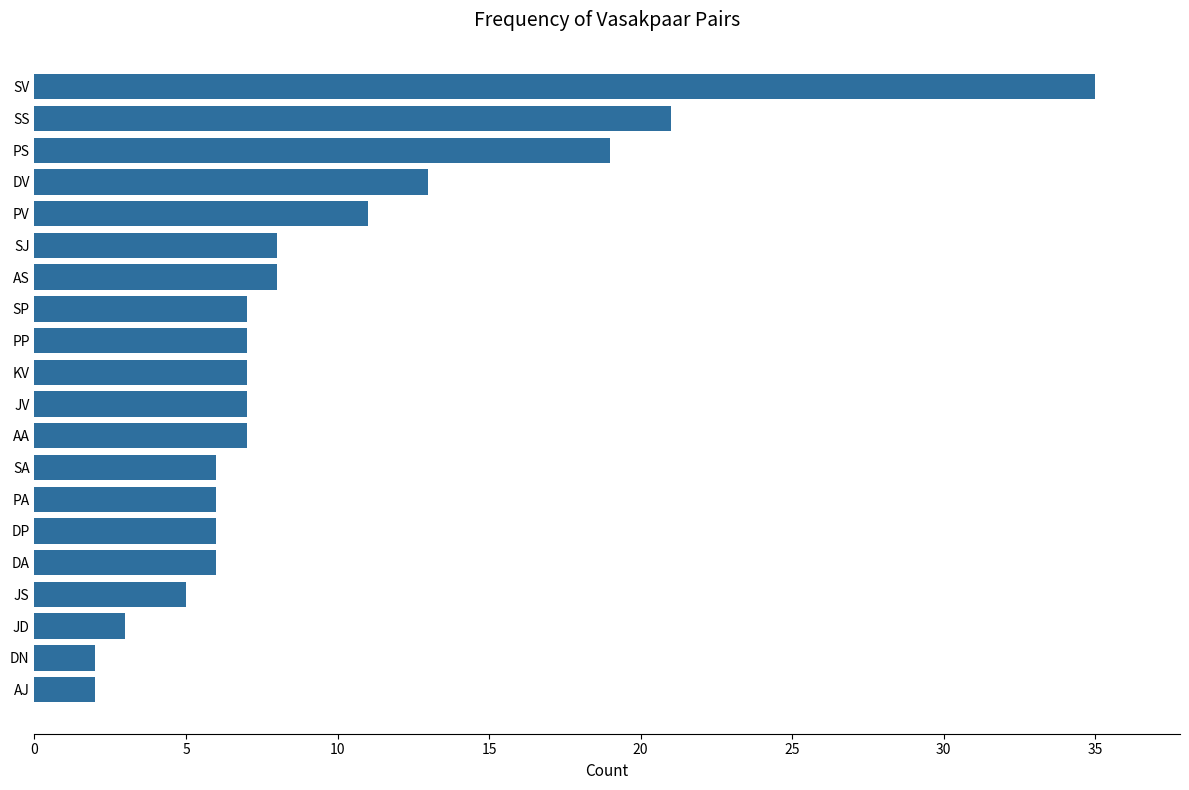

What is the difference between the second highest and minimum values?

19